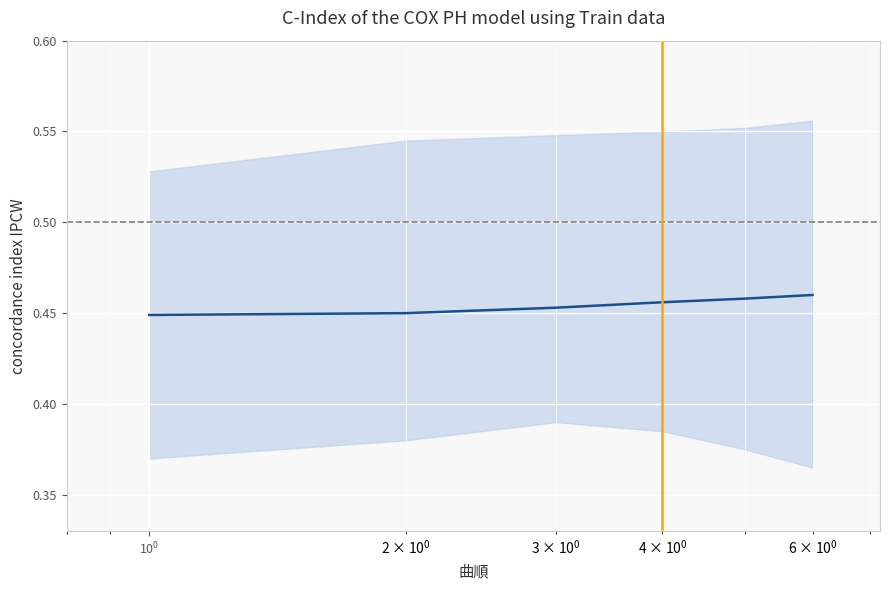

What is the average value?

0.5